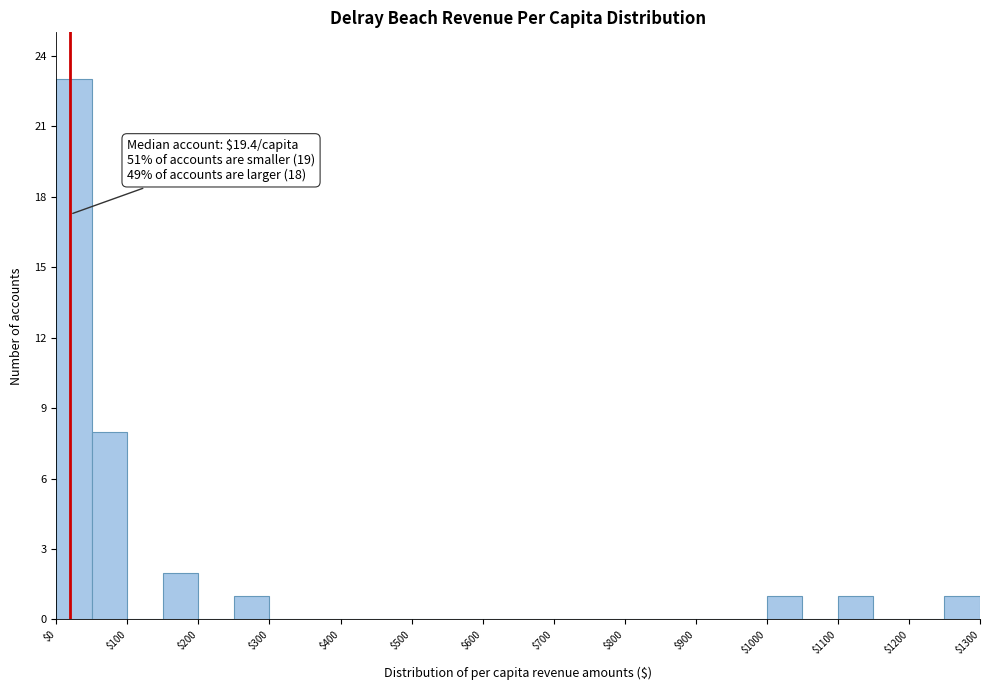

Over which range of the x-axis is the bar tallest?

0 to 50